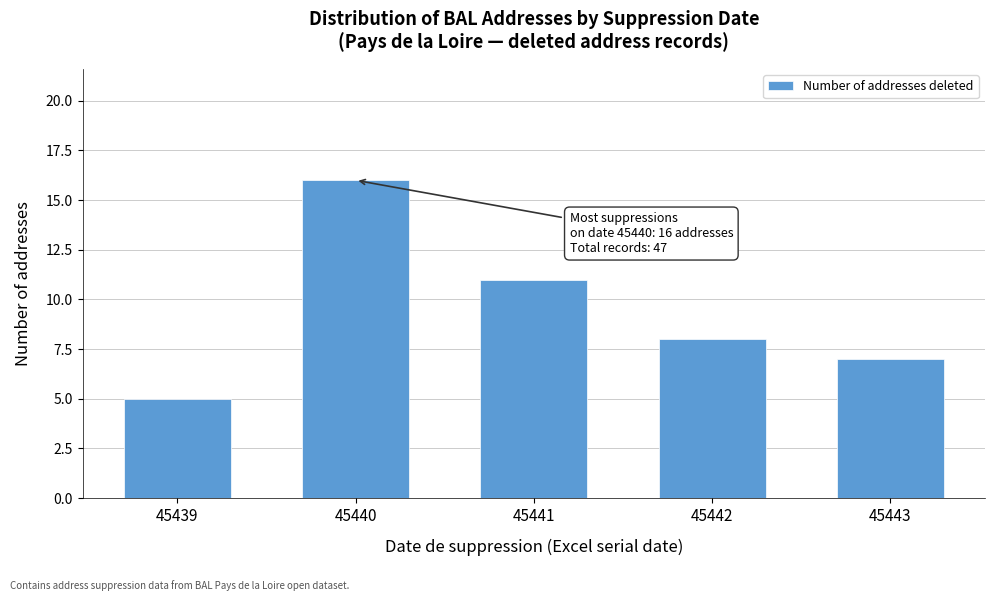

Reading right to left, transcribe all the data shown in this chart.

7	8	11	16	5